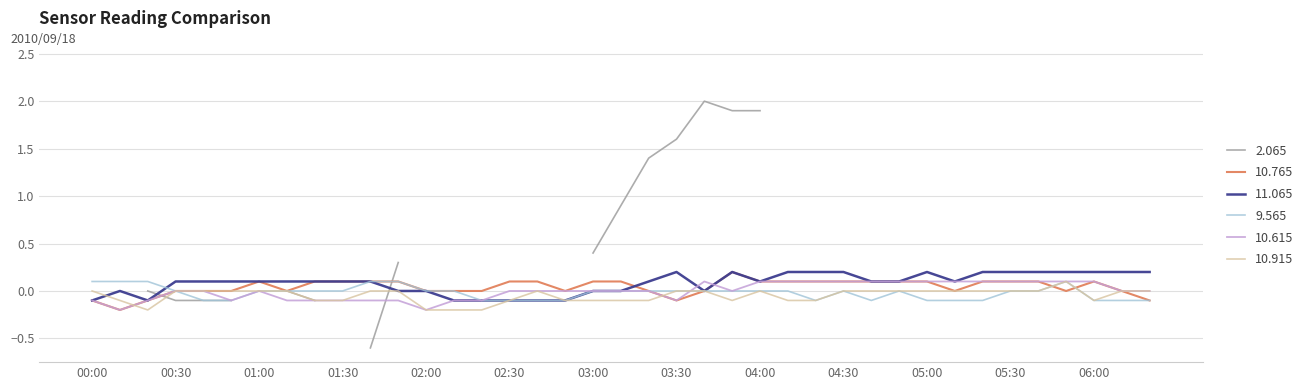

What is the minimum value for 9.565?

-0.1